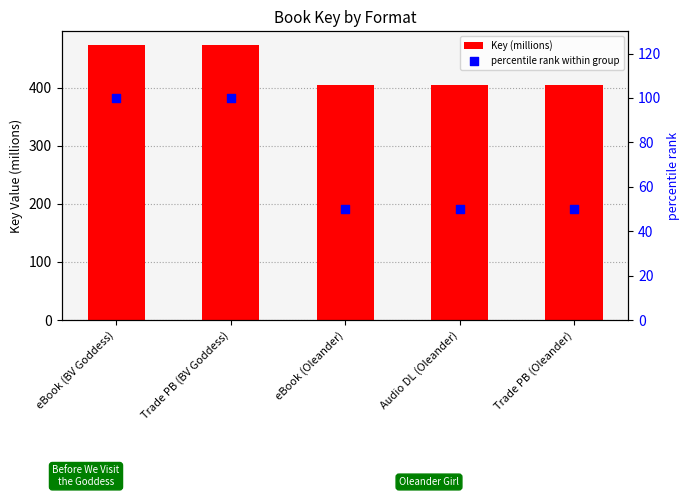

At how many categories does at least one series exceed 59?

5